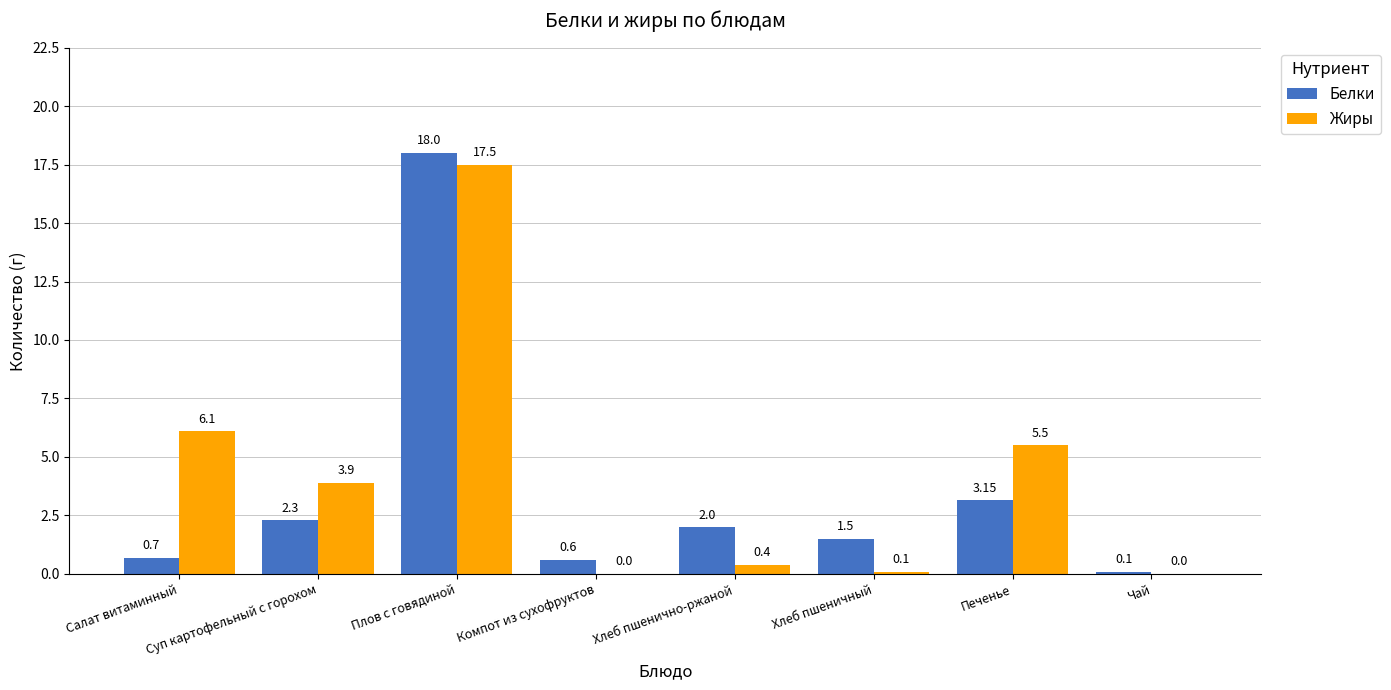

At which label does Белки first exceed 2?

Суп картофельный с горохом